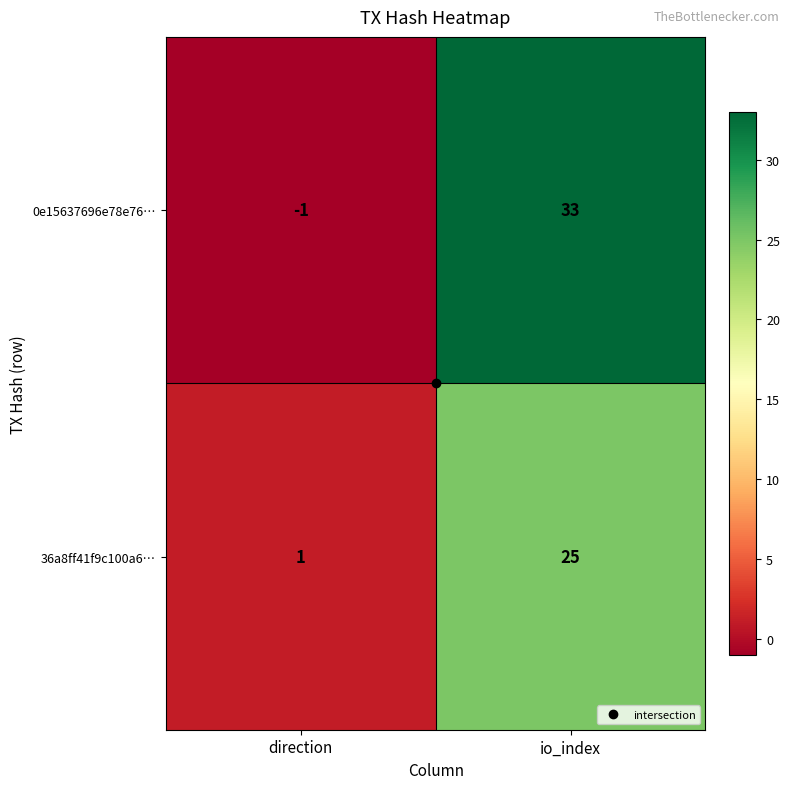

Which series has the widest spread of values?

0e15637696e78e76…